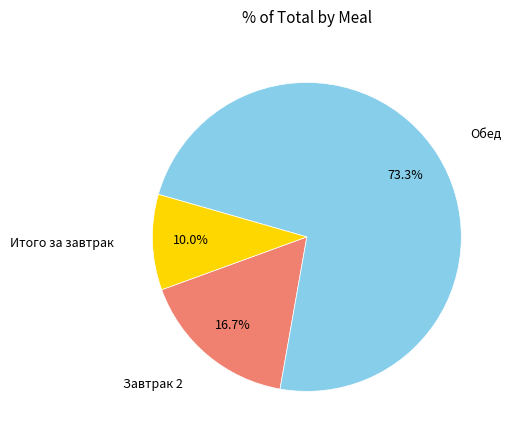

Does any single category account for the majority?

Yes